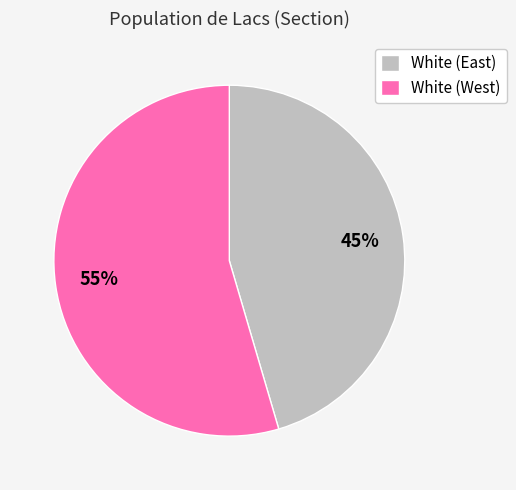

Which has a higher value, White (East) or White (West)?

White (West)